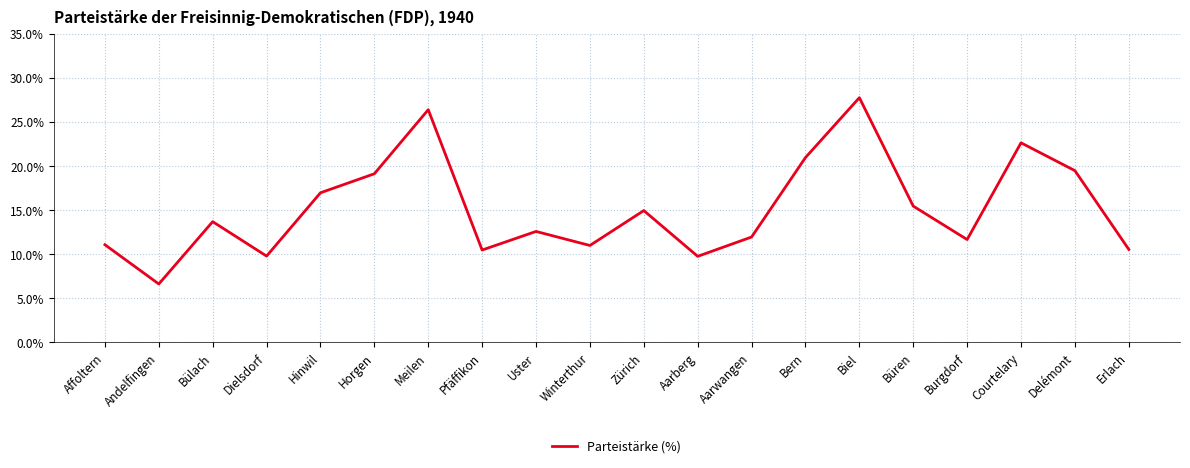

Between Horgen and Pfäffikon, which is larger?

Horgen